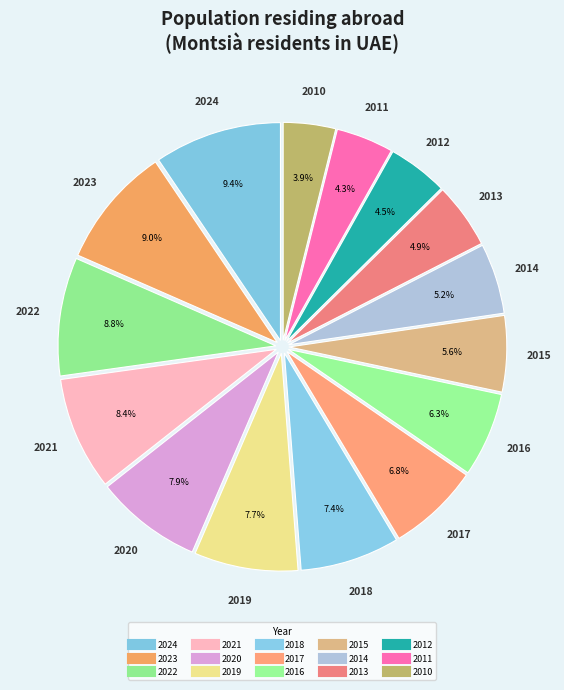

How many segments does this pie chart have?

15